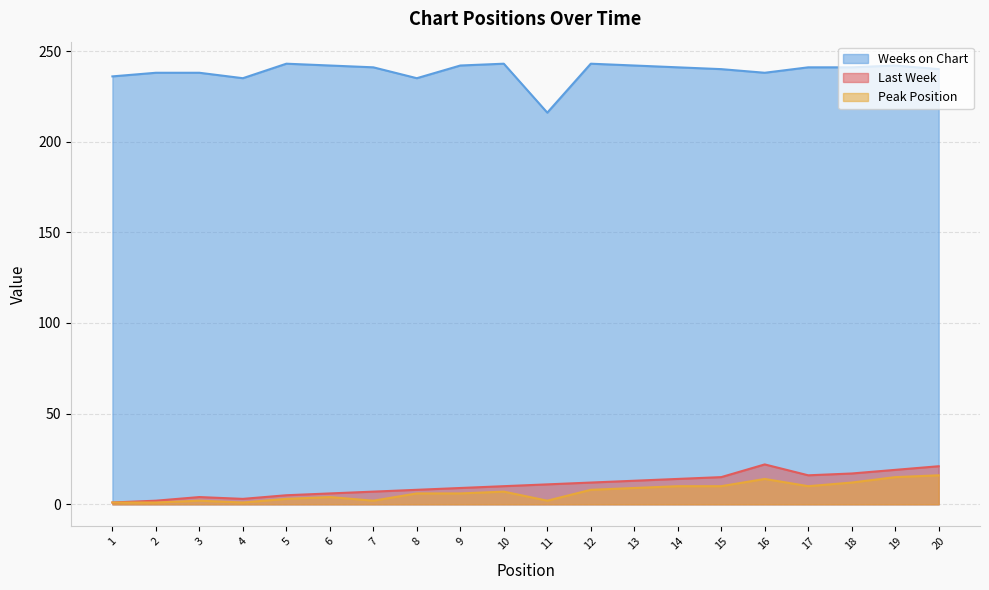

At how many categories does at least one series exceed 151?

20